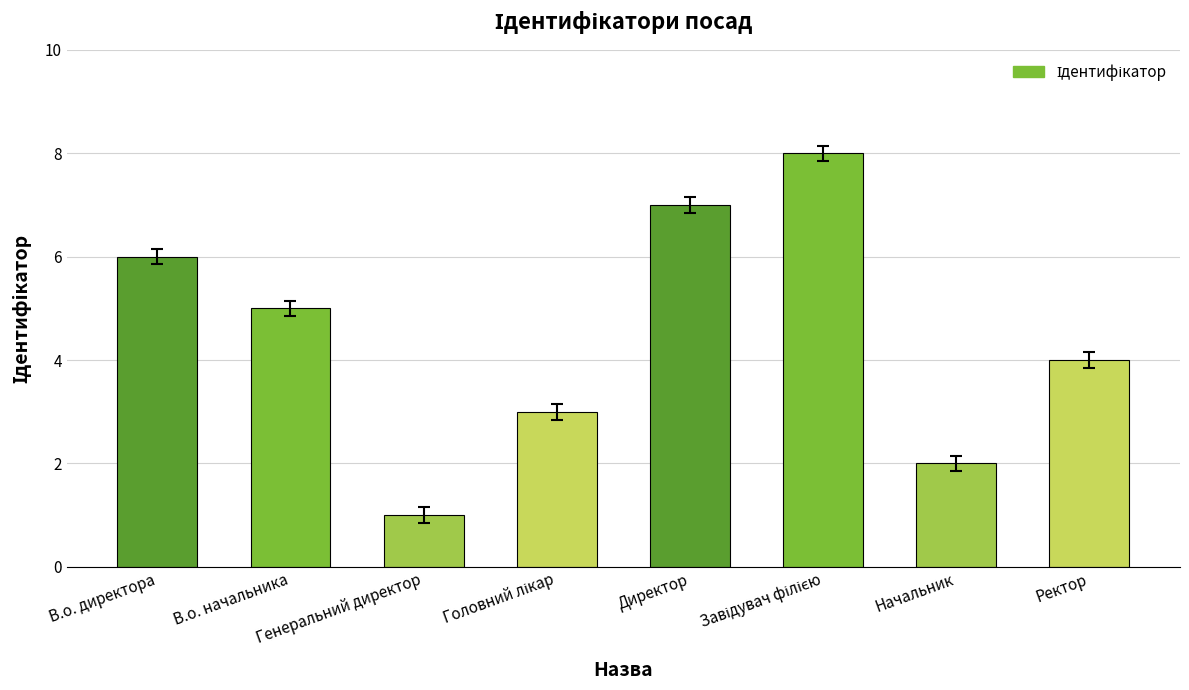

What is the maximum value shown in the chart?

8